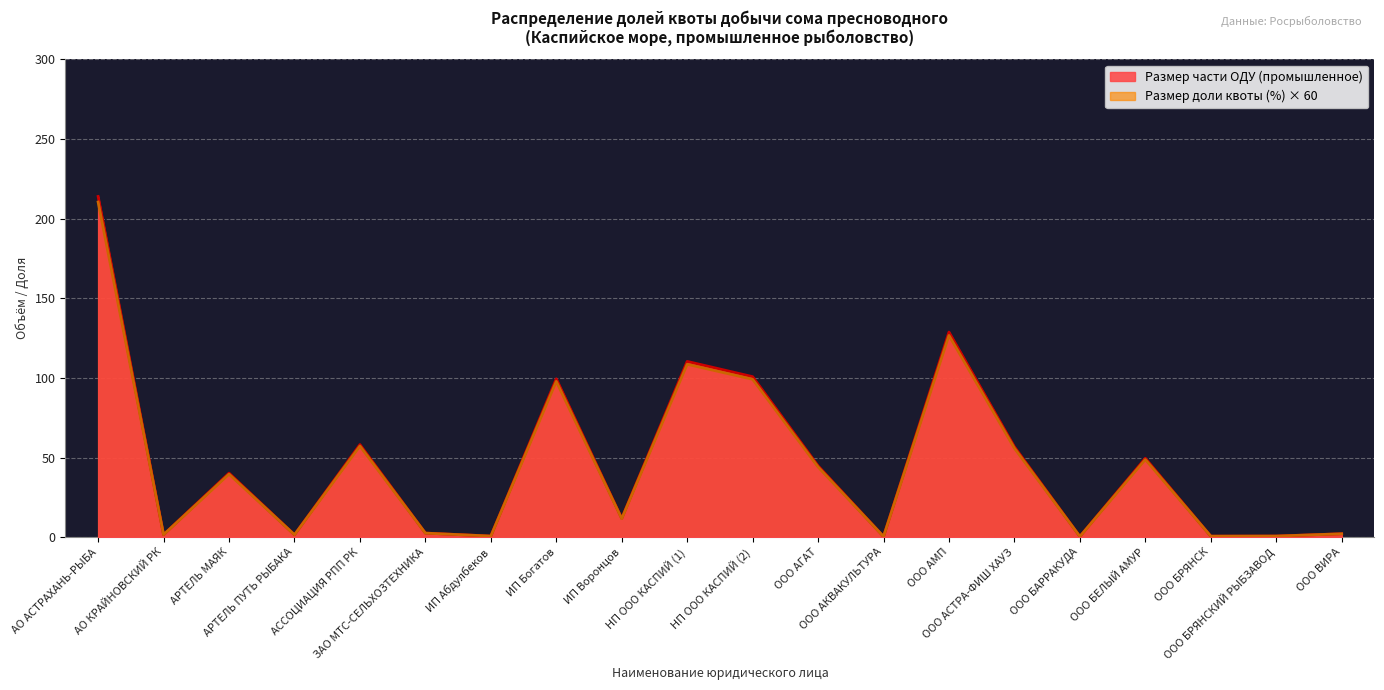

Which has a higher value, АССОЦИАЦИЯ РПП РК or ООО БЕЛЫЙ АМУР?

АССОЦИАЦИЯ РПП РК